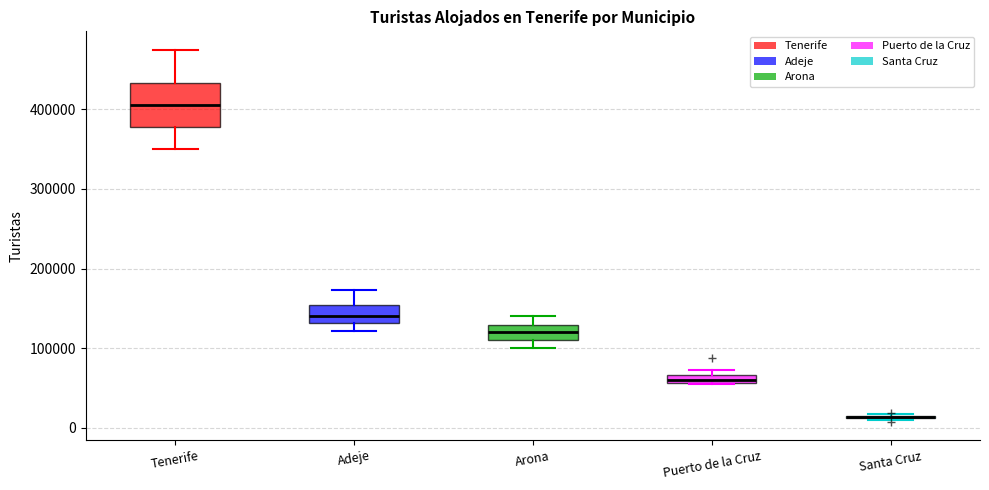

Where is the upper edge of the box for Tenerife on the y-axis? The values are not printed on the chart, so give them approximately, as read against the axis.

430000